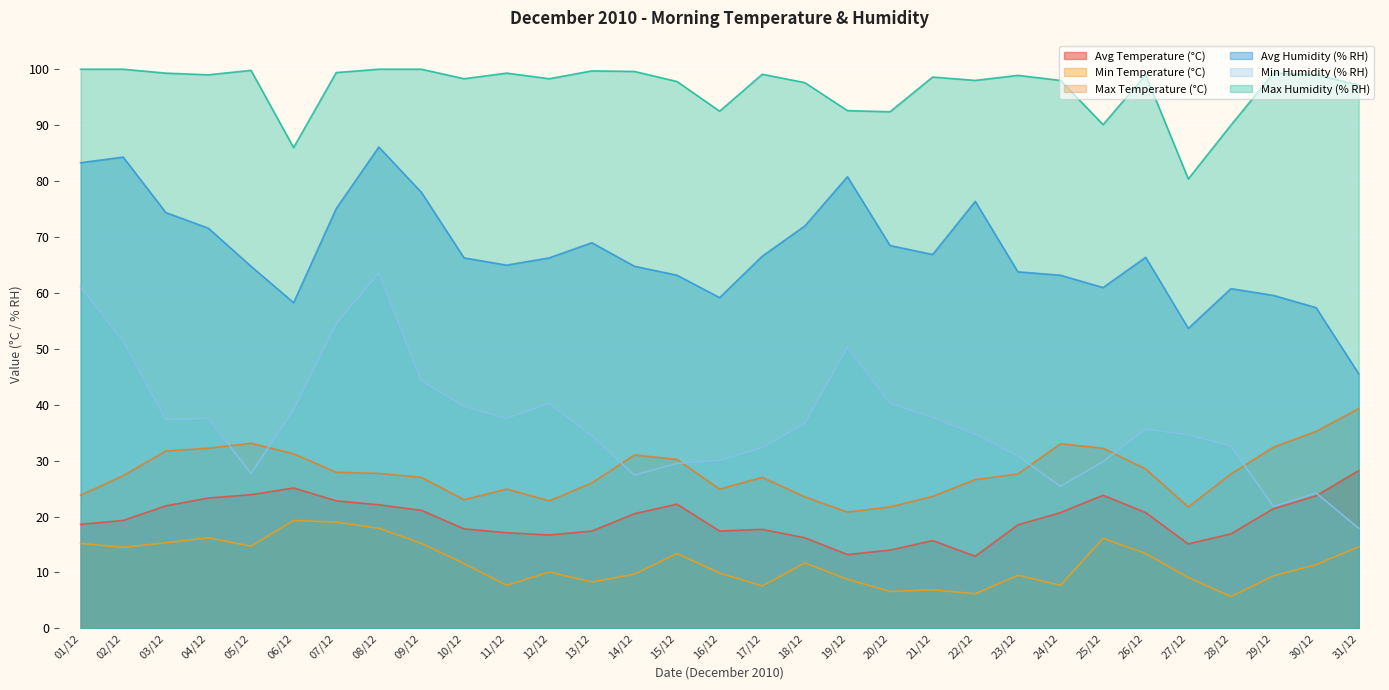

How many categories are shown in the chart?

31